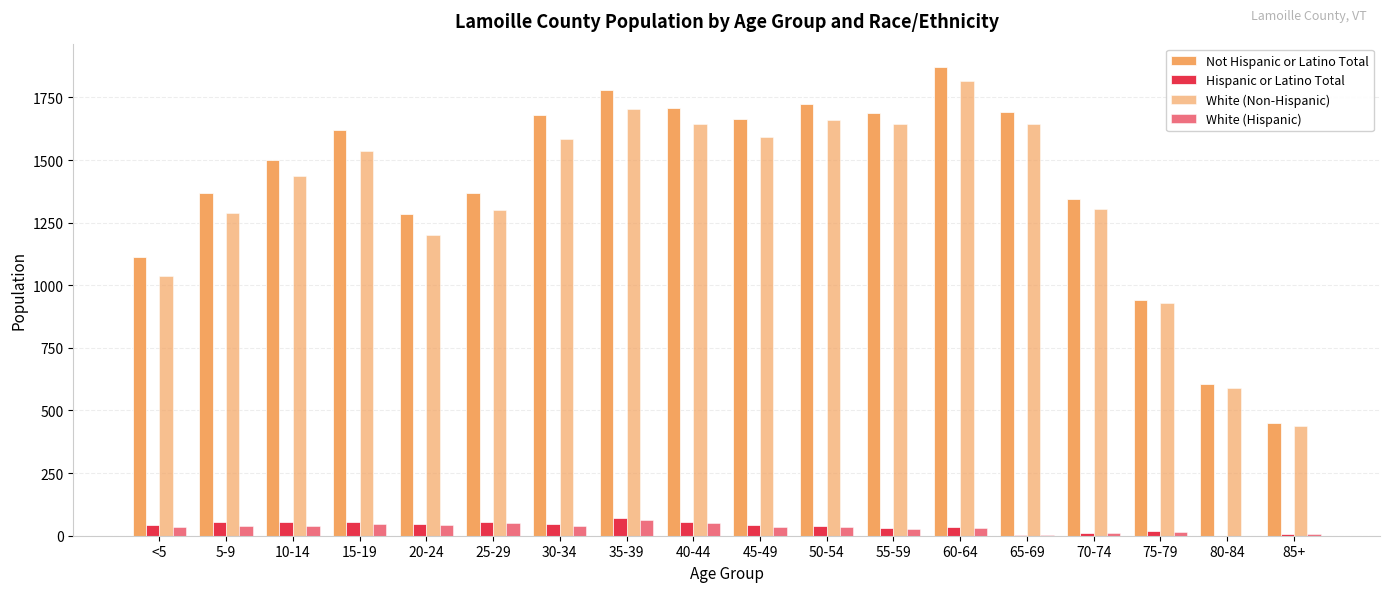

What is the average value of the White (Non-Hispanic) series?

1353